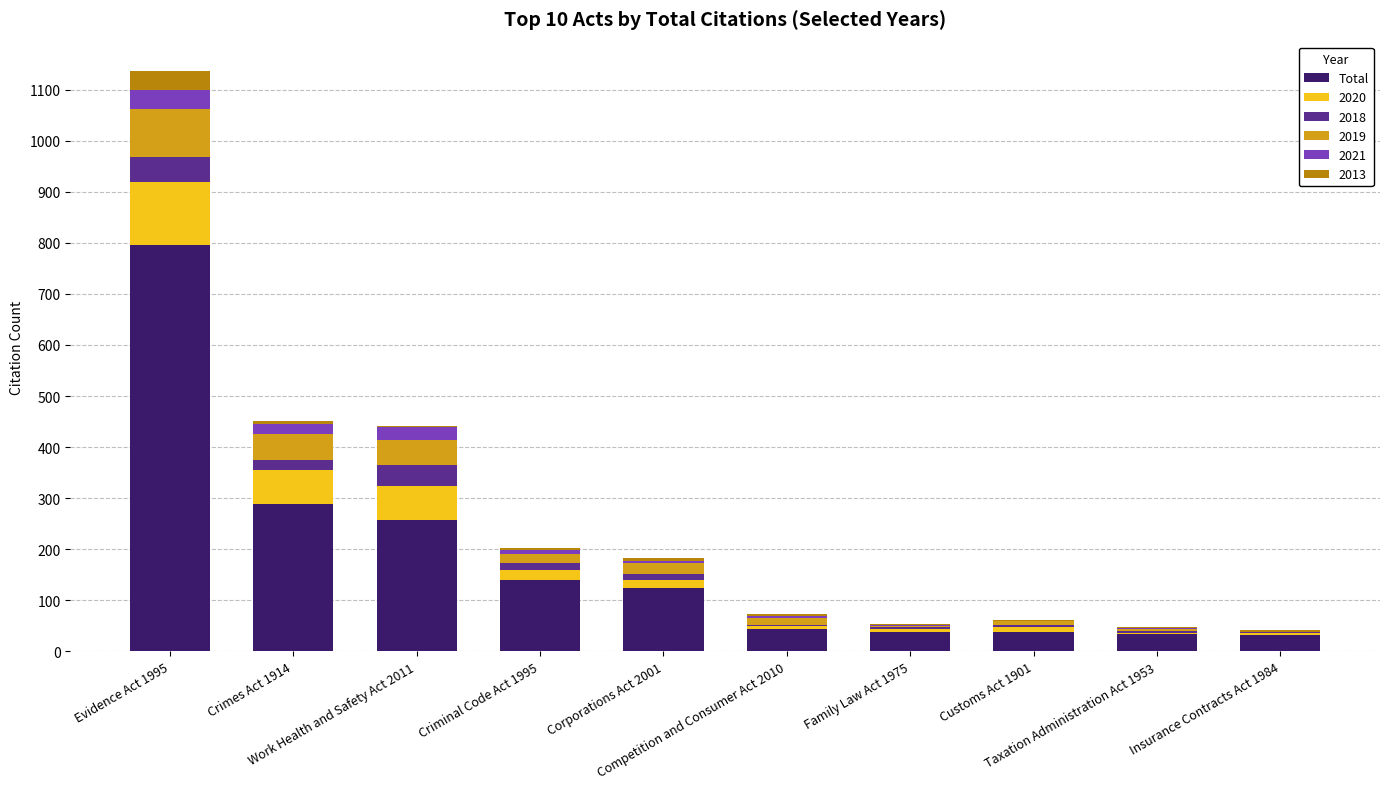

What is the maximum value for Total?

796